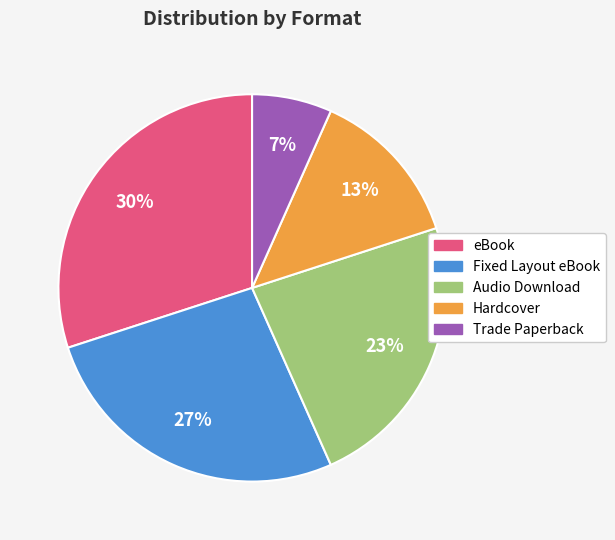

What percentage is the Audio Download slice, to the nearest percent?

23%